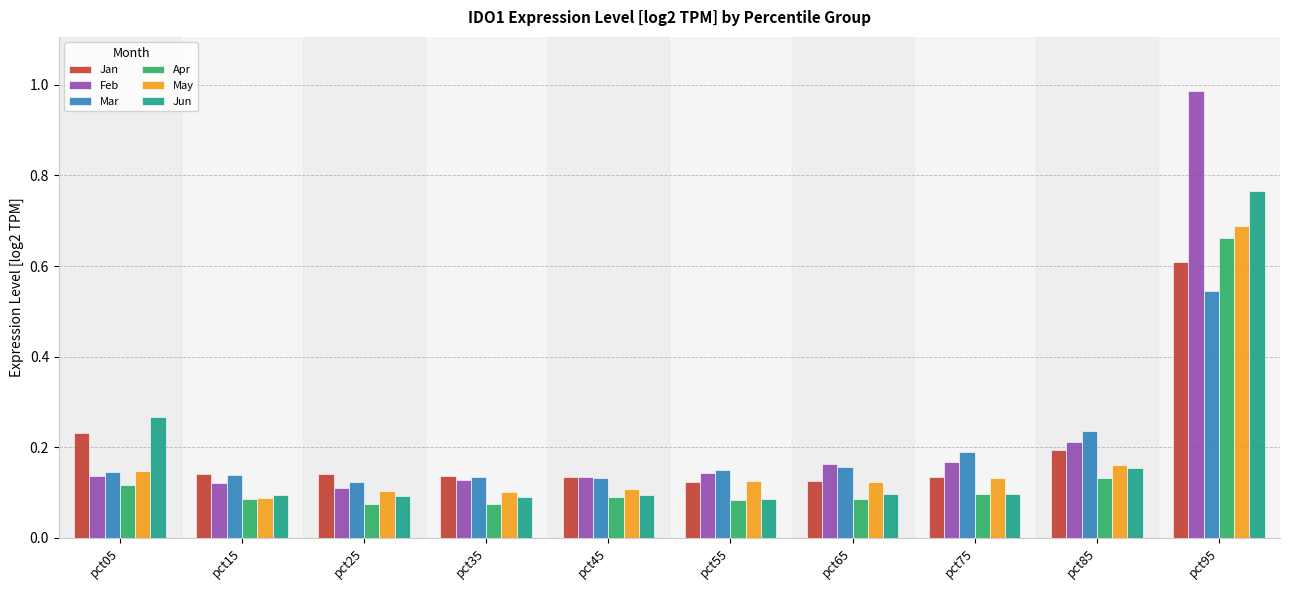

How many Mar values are between 0 and 1?

10